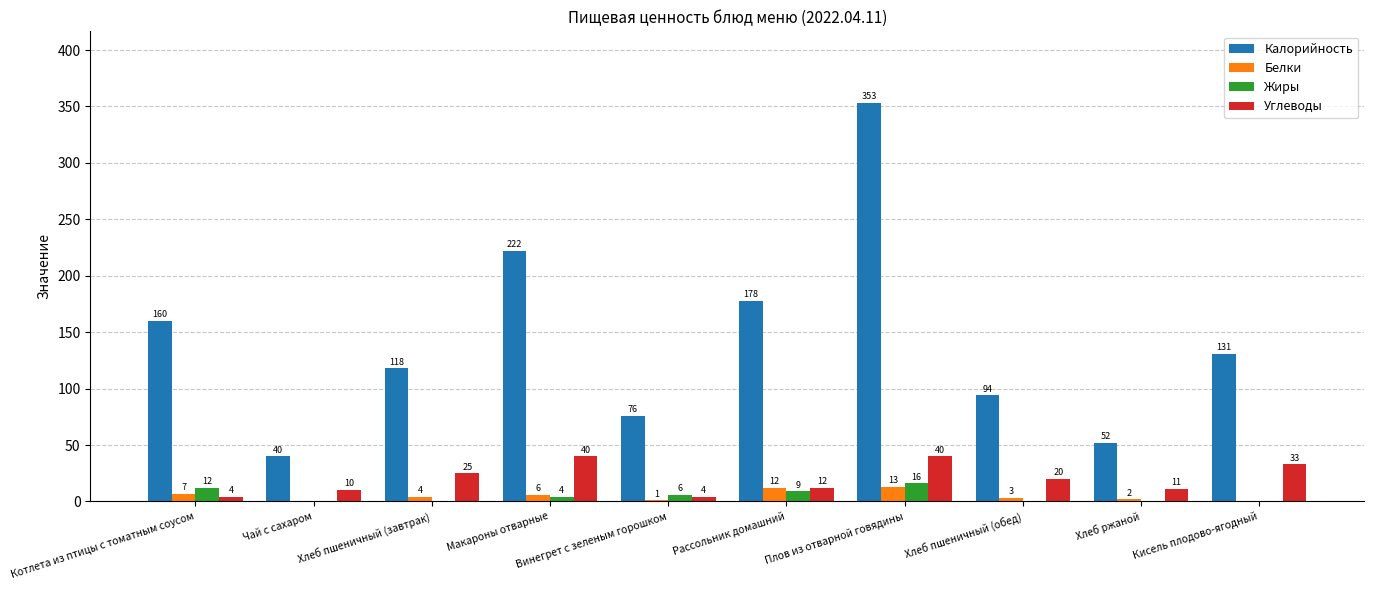

How many groups of bars are there?

10